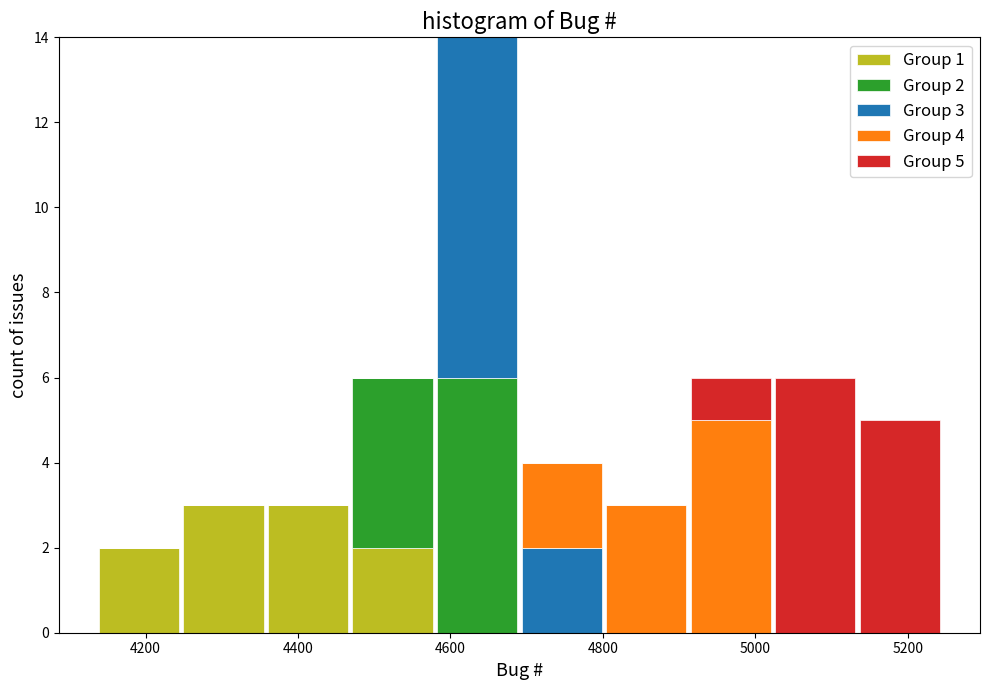

Which range on the x-axis has the tallest stacked bar (by total height)?

4580 to 4700